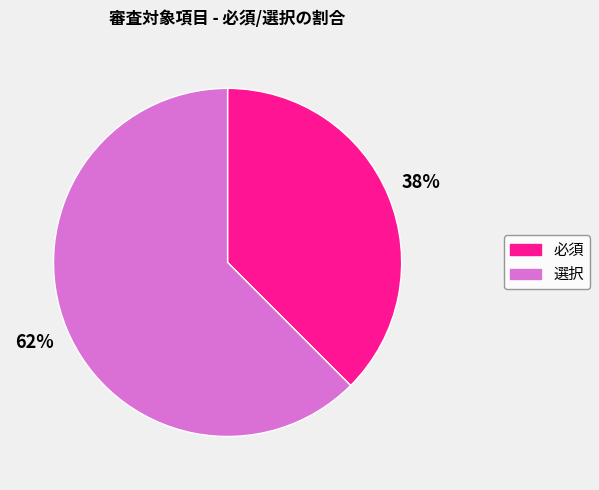

What is the largest slice in the pie chart?

選択